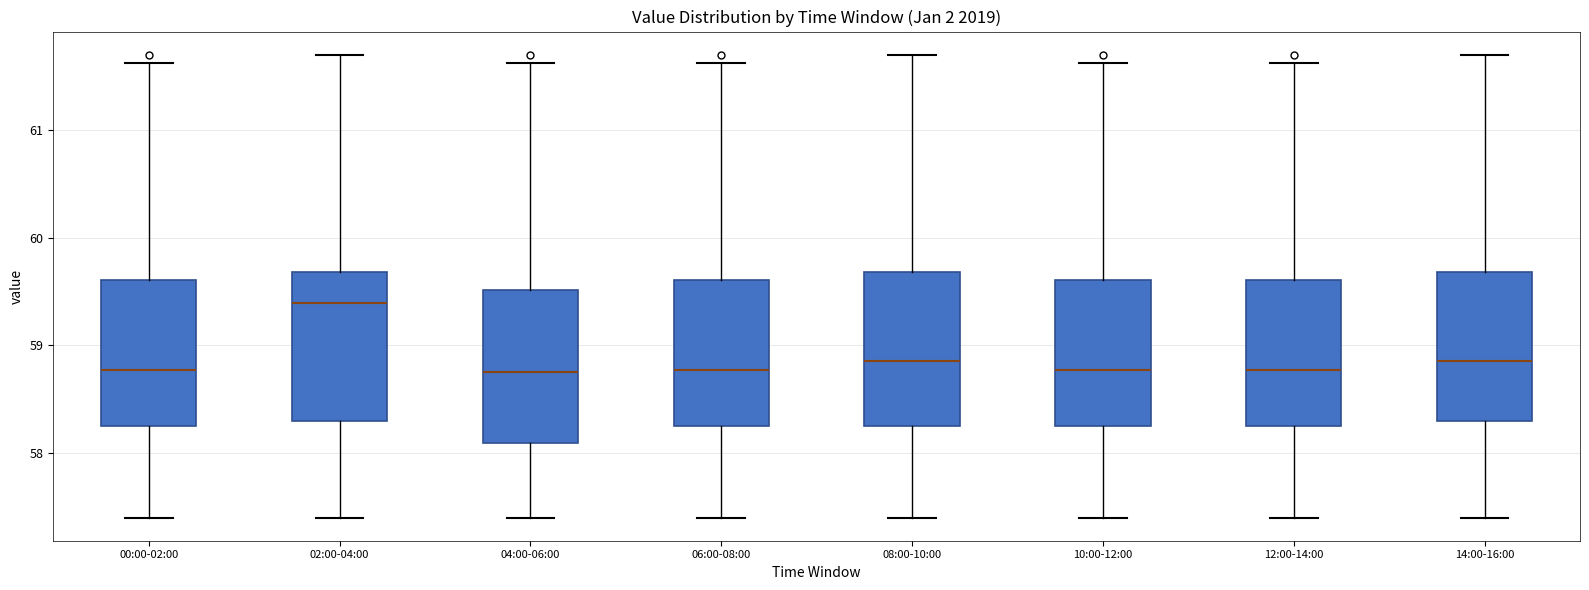

Reading left to right, read every box against the y-axis: the position of its median line, the range the box covers, and the ends of its whiskers. The values are not printed on the chart, so give them approximately, as read against the axis.

00:00-02:00: median 58.8, box 58.2 to 59.6, whiskers 57.4 to 61.6
02:00-04:00: median 59.4, box 58.3 to 59.7, whiskers 57.4 to 61.7
04:00-06:00: median 58.8, box 58.1 to 59.5, whiskers 57.4 to 61.6
06:00-08:00: median 58.8, box 58.2 to 59.6, whiskers 57.4 to 61.6
08:00-10:00: median 58.9, box 58.2 to 59.7, whiskers 57.4 to 61.7
10:00-12:00: median 58.8, box 58.2 to 59.6, whiskers 57.4 to 61.6
12:00-14:00: median 58.8, box 58.2 to 59.6, whiskers 57.4 to 61.6
14:00-16:00: median 58.9, box 58.3 to 59.7, whiskers 57.4 to 61.7